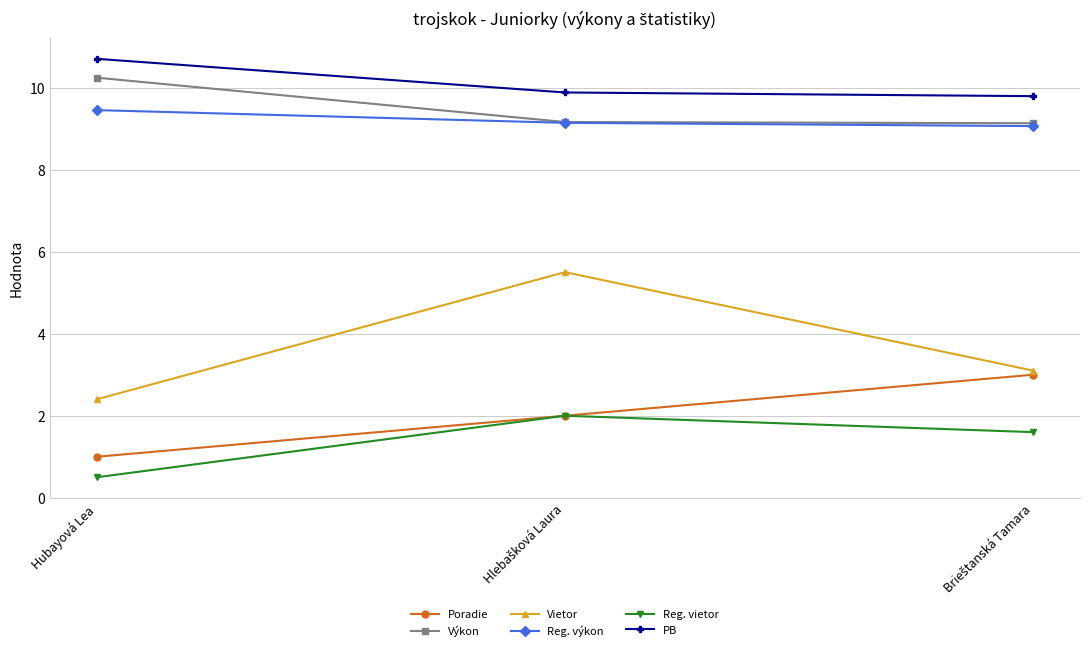

What is the lowest value of the Poradie series?

1.0